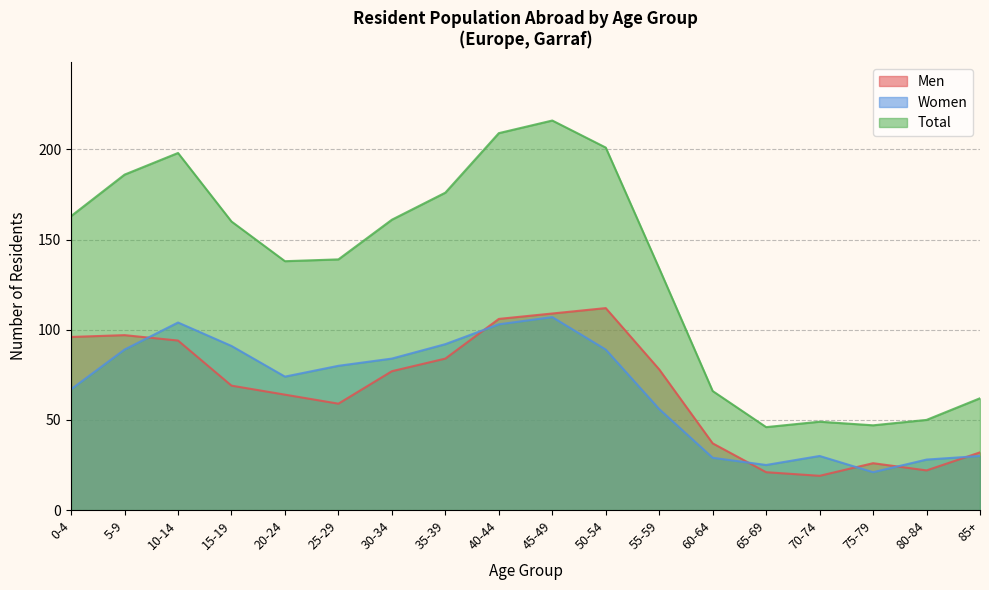

What are all the series names shown in the legend?

Men, Women, Total